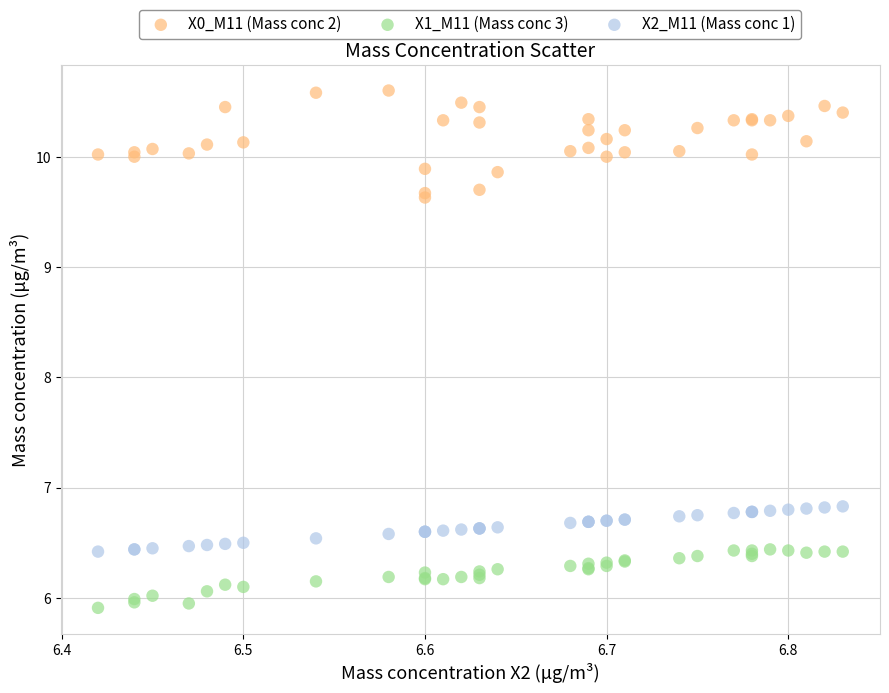

Which series contains the lowest Y value?

X1_M11 (Mass conc 3)